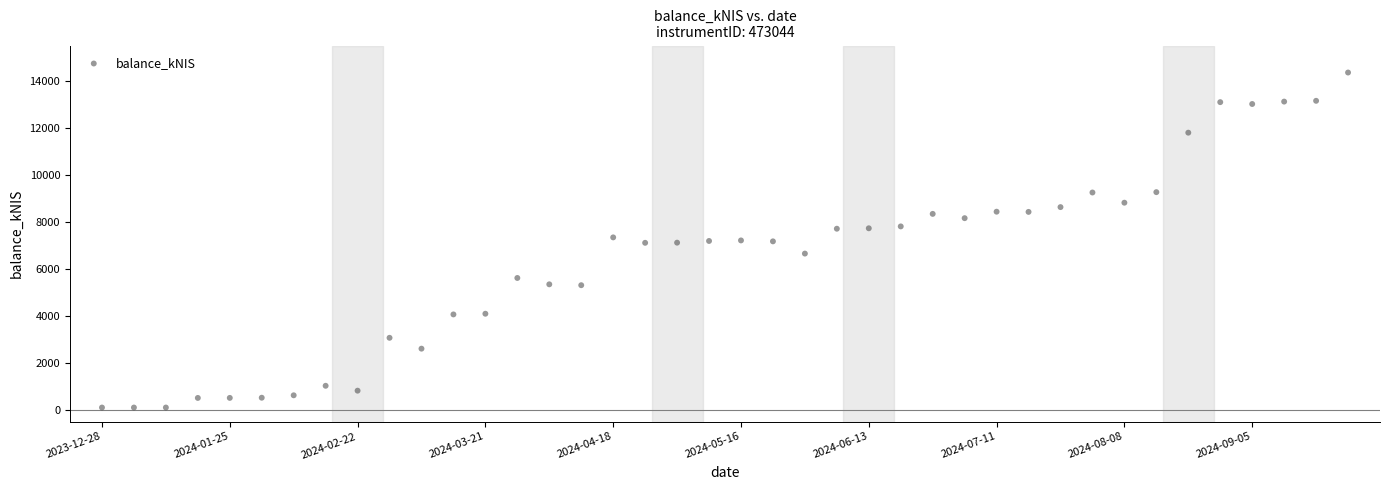

What is the range of Y values (max minus min)?

14280.5